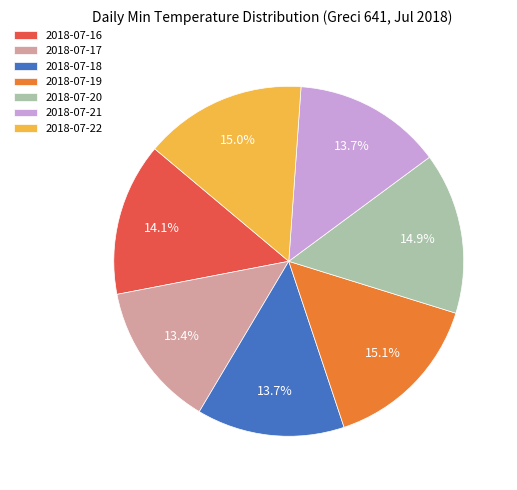

True or false: 2018-07-21 accounts for 14% of the total.

True